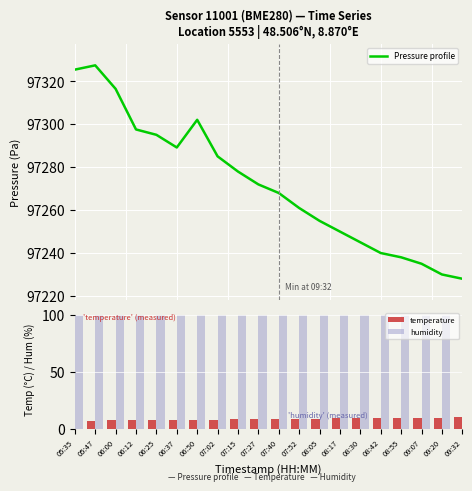

Rank the series by their maximum value, from lowest to highest.

temperature, humidity, Pressure profile